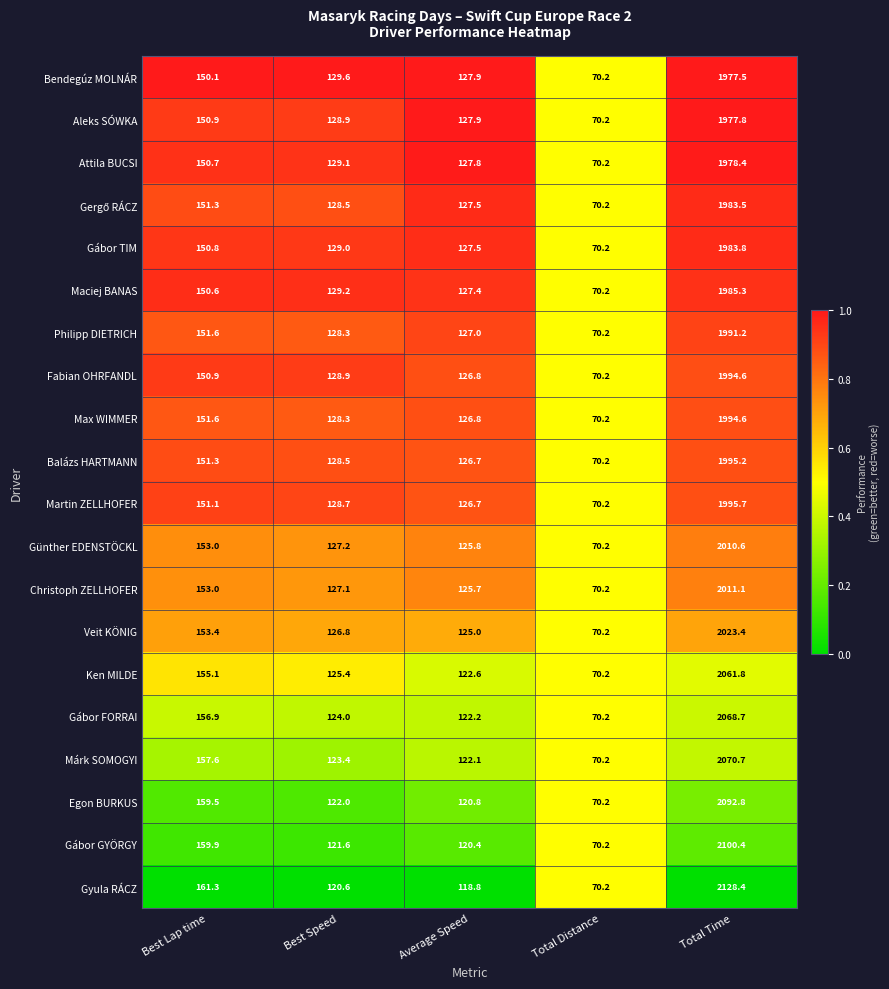

What is the sum of the Márk SOMOGYI values at Total Distance and Best Lap time?

227.8